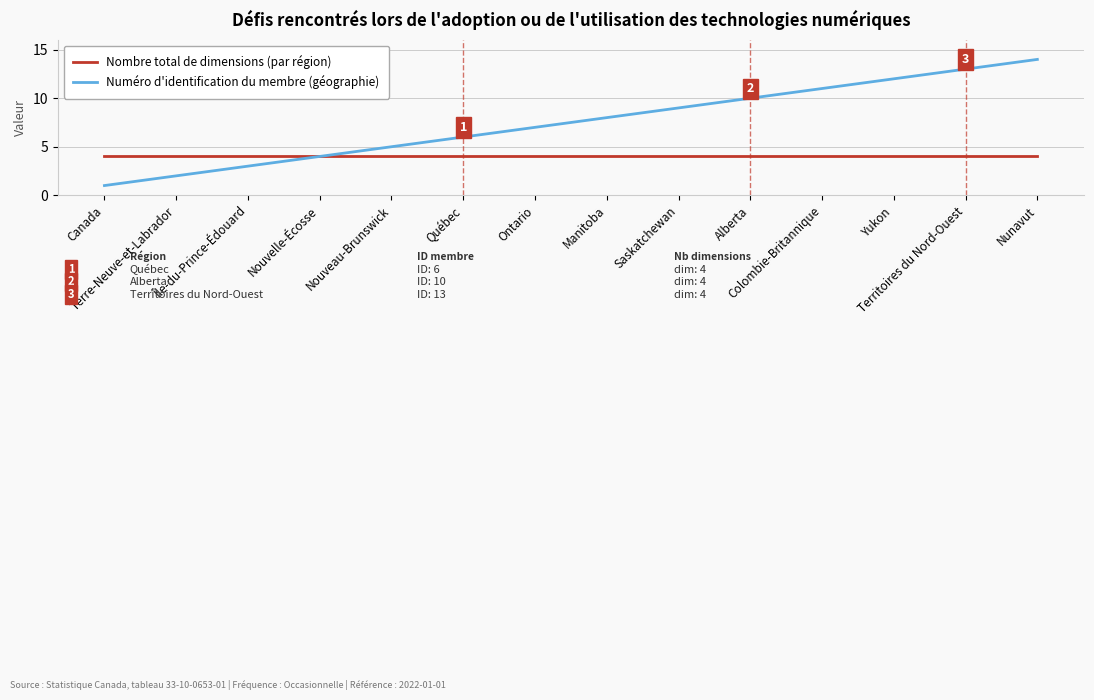

At which category is the sum across all series the highest?

Nunavut